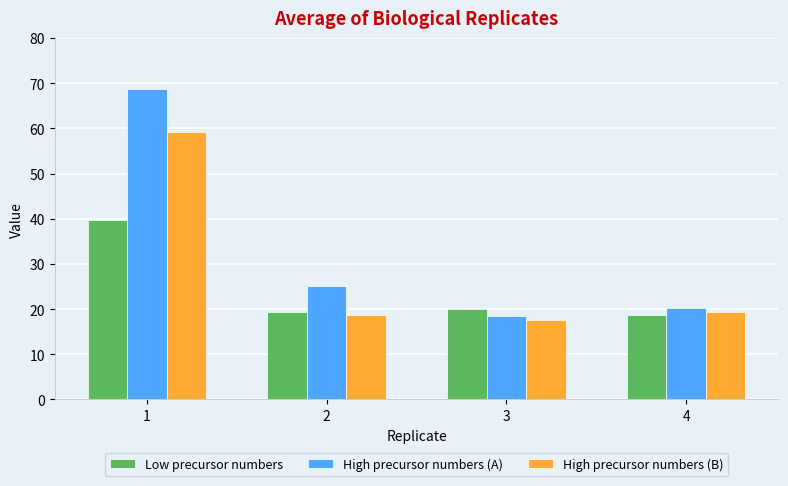

What is the sum of all High precursor numbers (A) values?

132.4